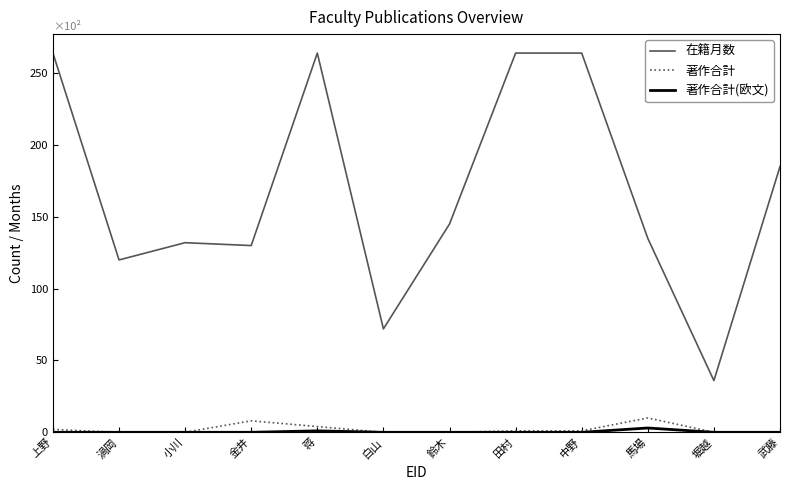

Is the value of 著作合計 at 蒋 greater than the value of 在籍月数 at 堀越?

No